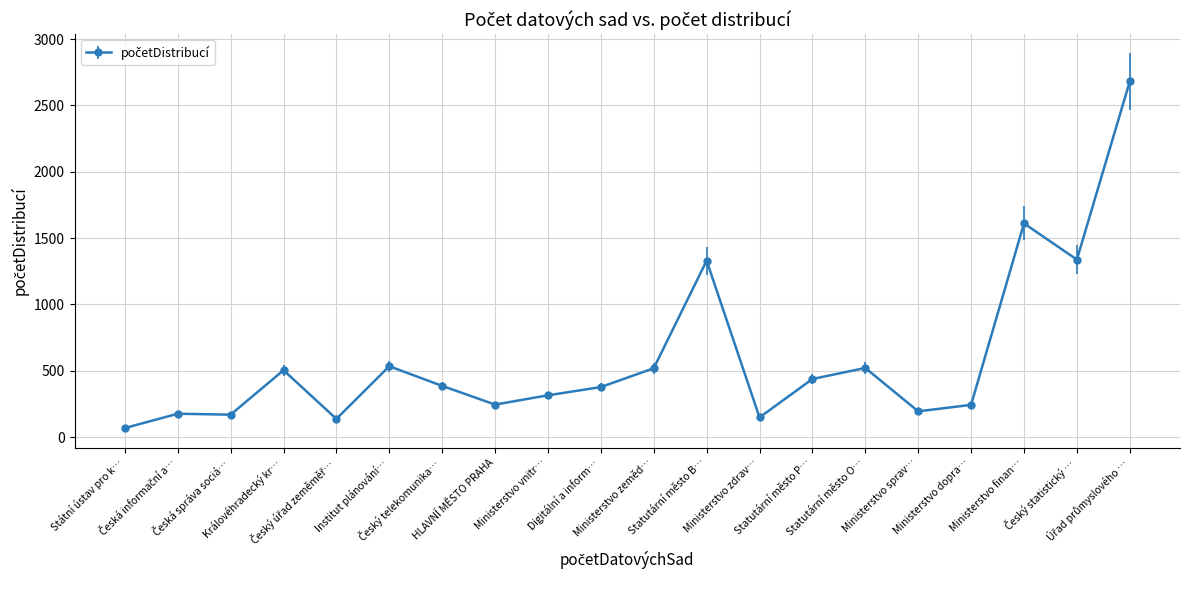

What is the minimum value shown in the chart?

68